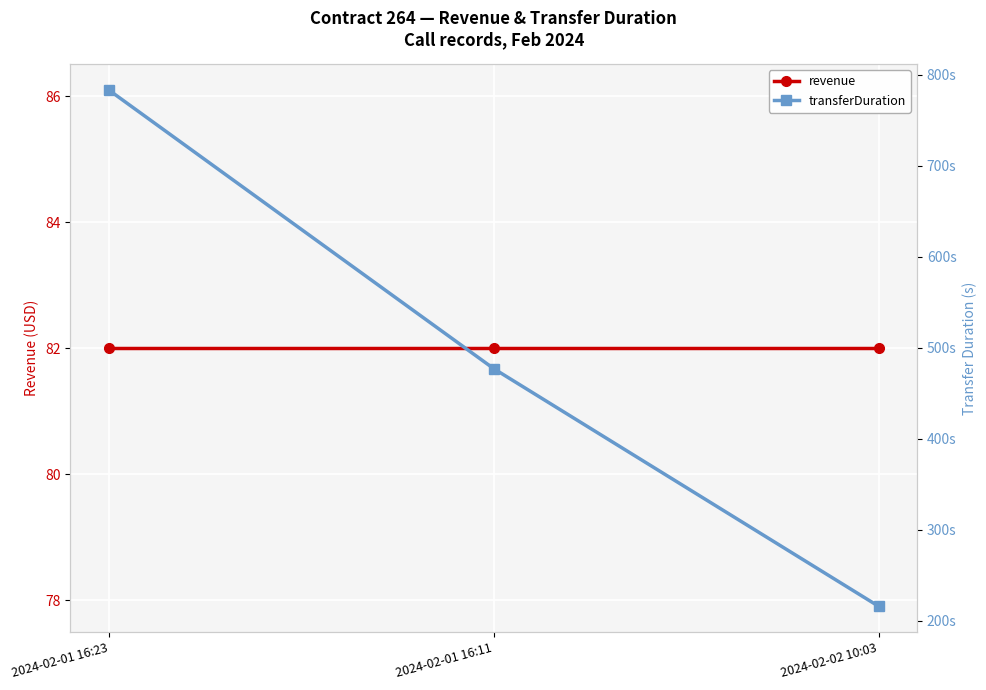

What is the value of the revenue point at the 3rd from the left?

82